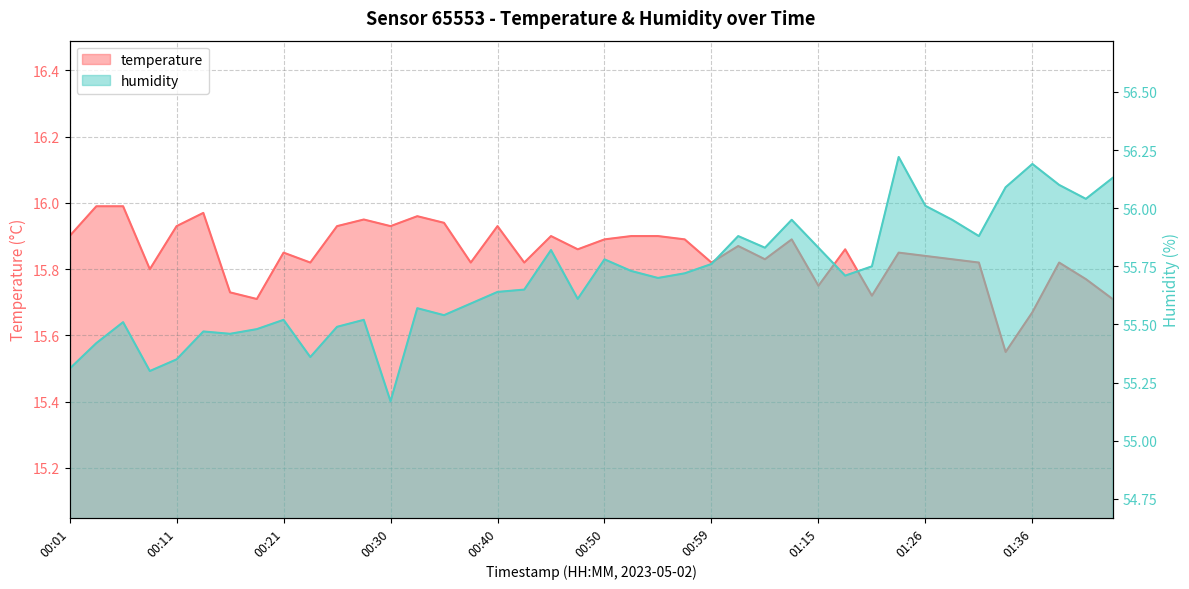

What are all the series names shown in the legend?

temperature, humidity